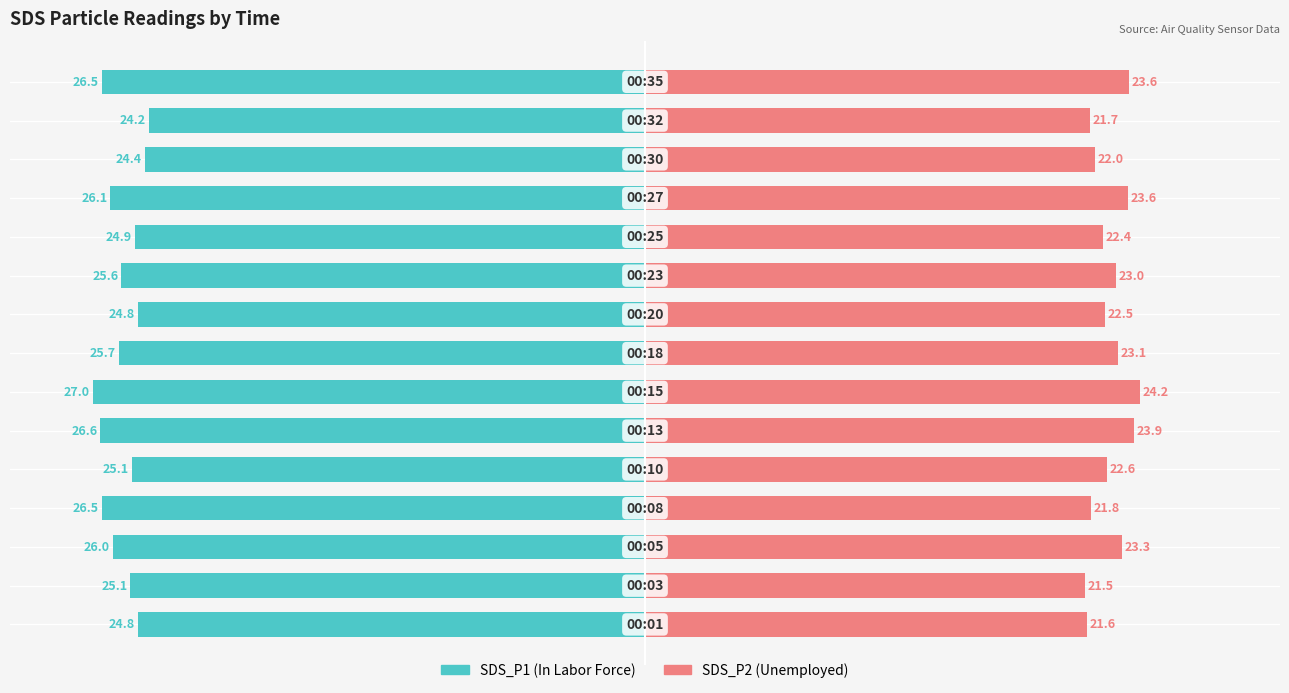

Does the chart contain stacked bars?

No